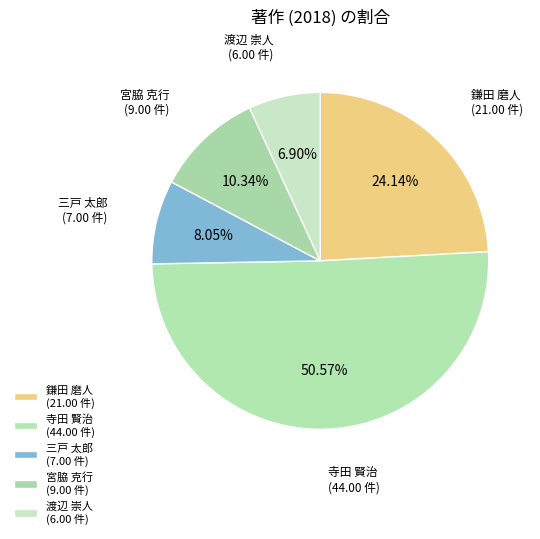

To the nearest percent, what portion does 宮脇 克行 represent?

10%